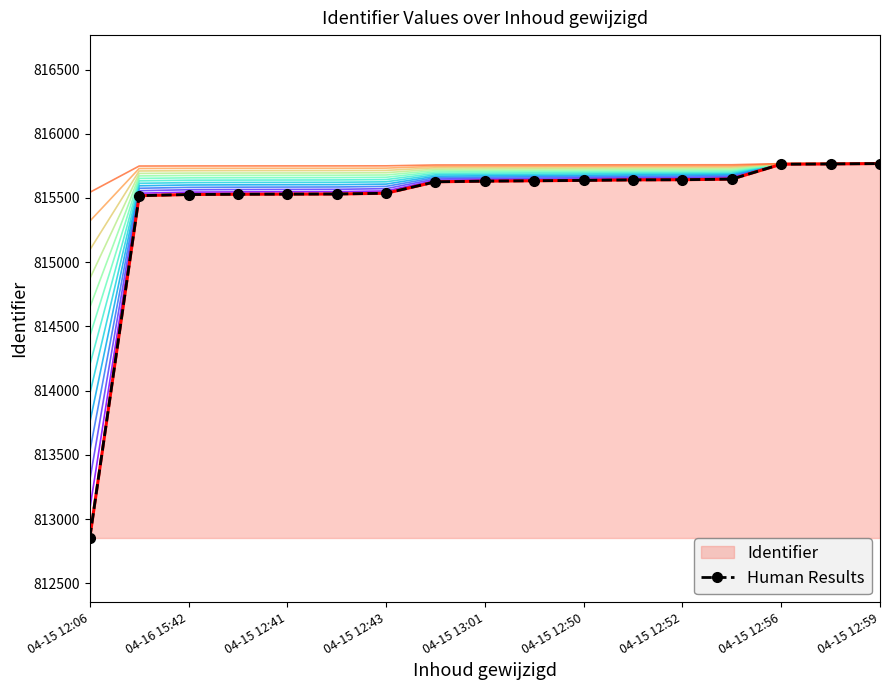

The value at 04-16 15:42 is 815518. True or false?

True